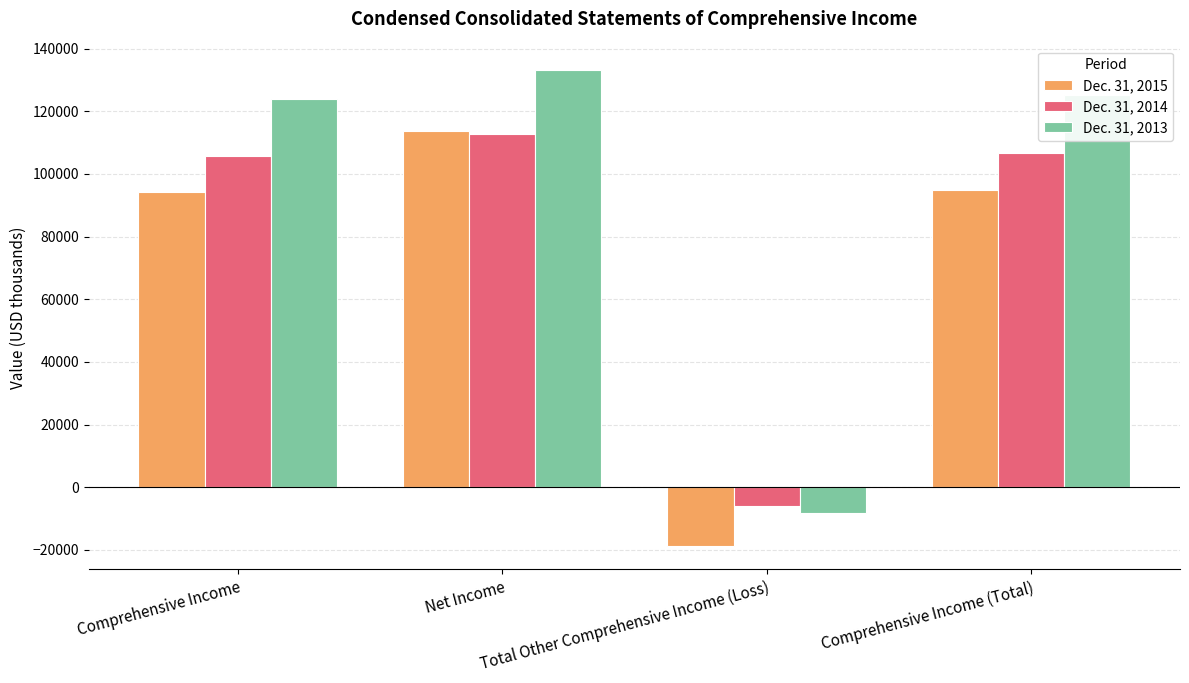

Where does the Dec. 31, 2015 series first go above 94994?

Net Income